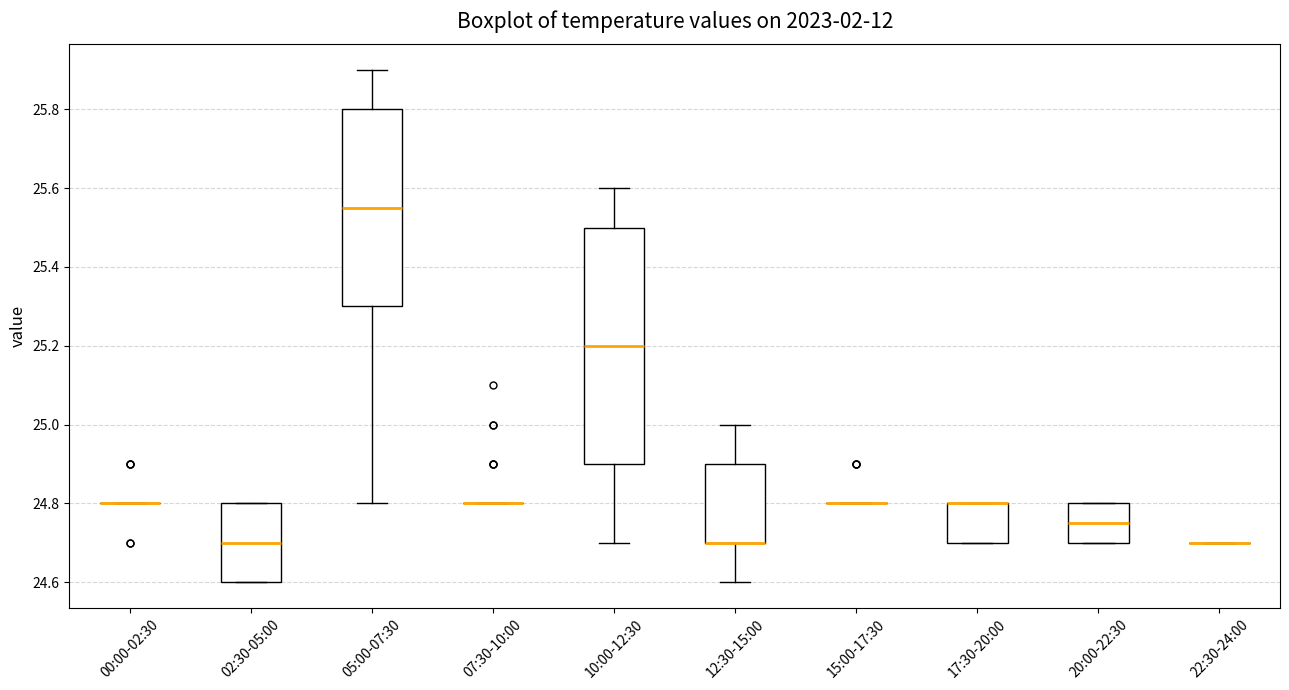

Which box is the tallest, from its lower edge to its upper edge?

10:00-12:30